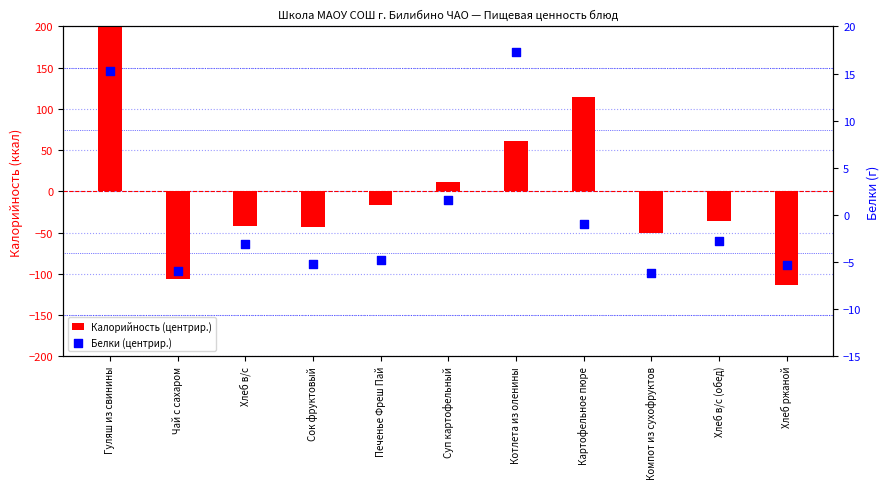

Which series contains the highest Y value?

Калорийность (центрир.)